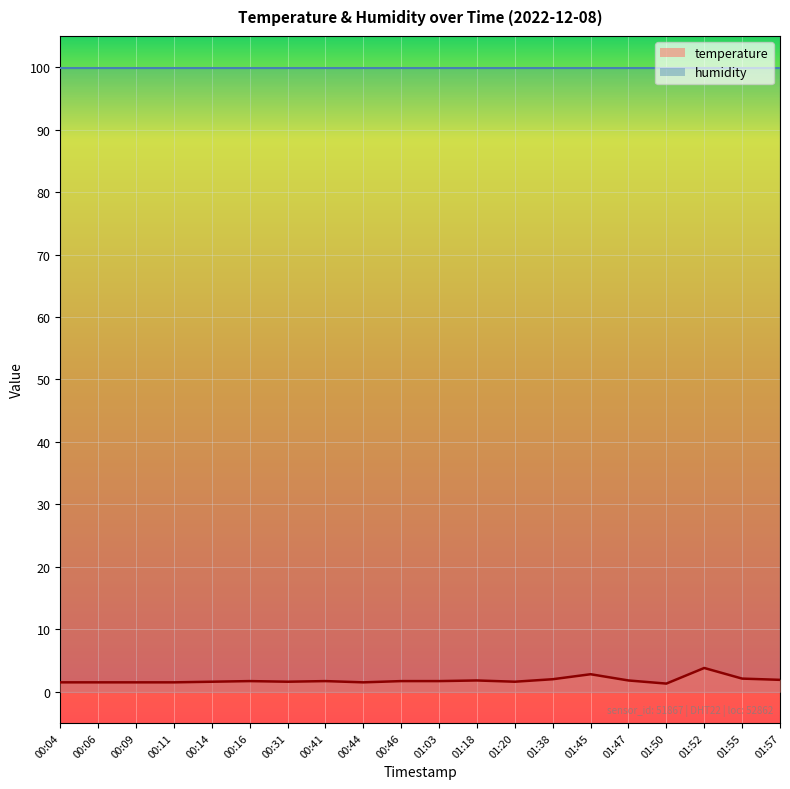

What is the approximate value at 01:50?

1.3